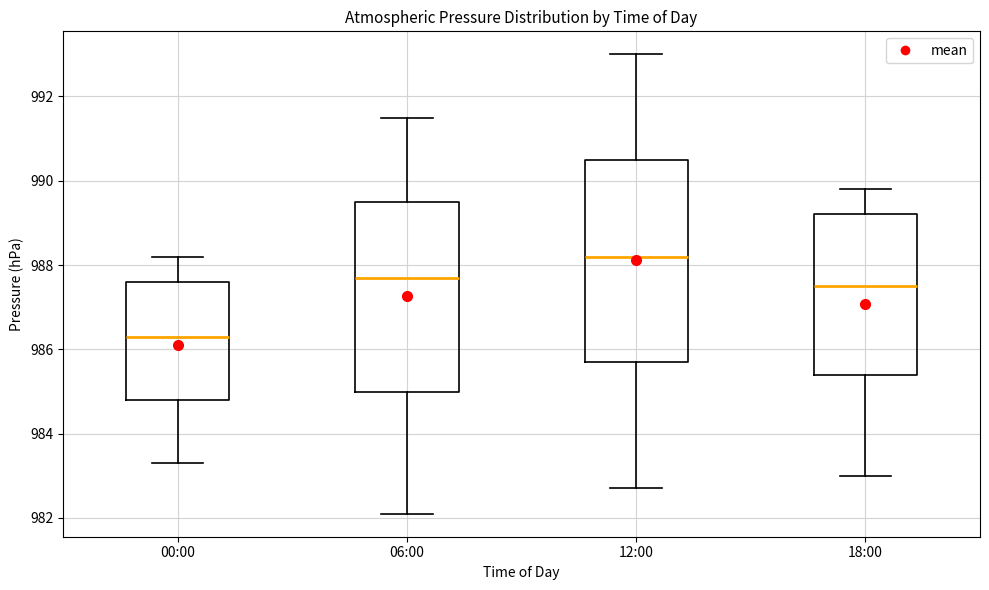

Where is the upper edge of the box for 00:00 on the y-axis? The values are not printed on the chart, so give them approximately, as read against the axis.

987.6